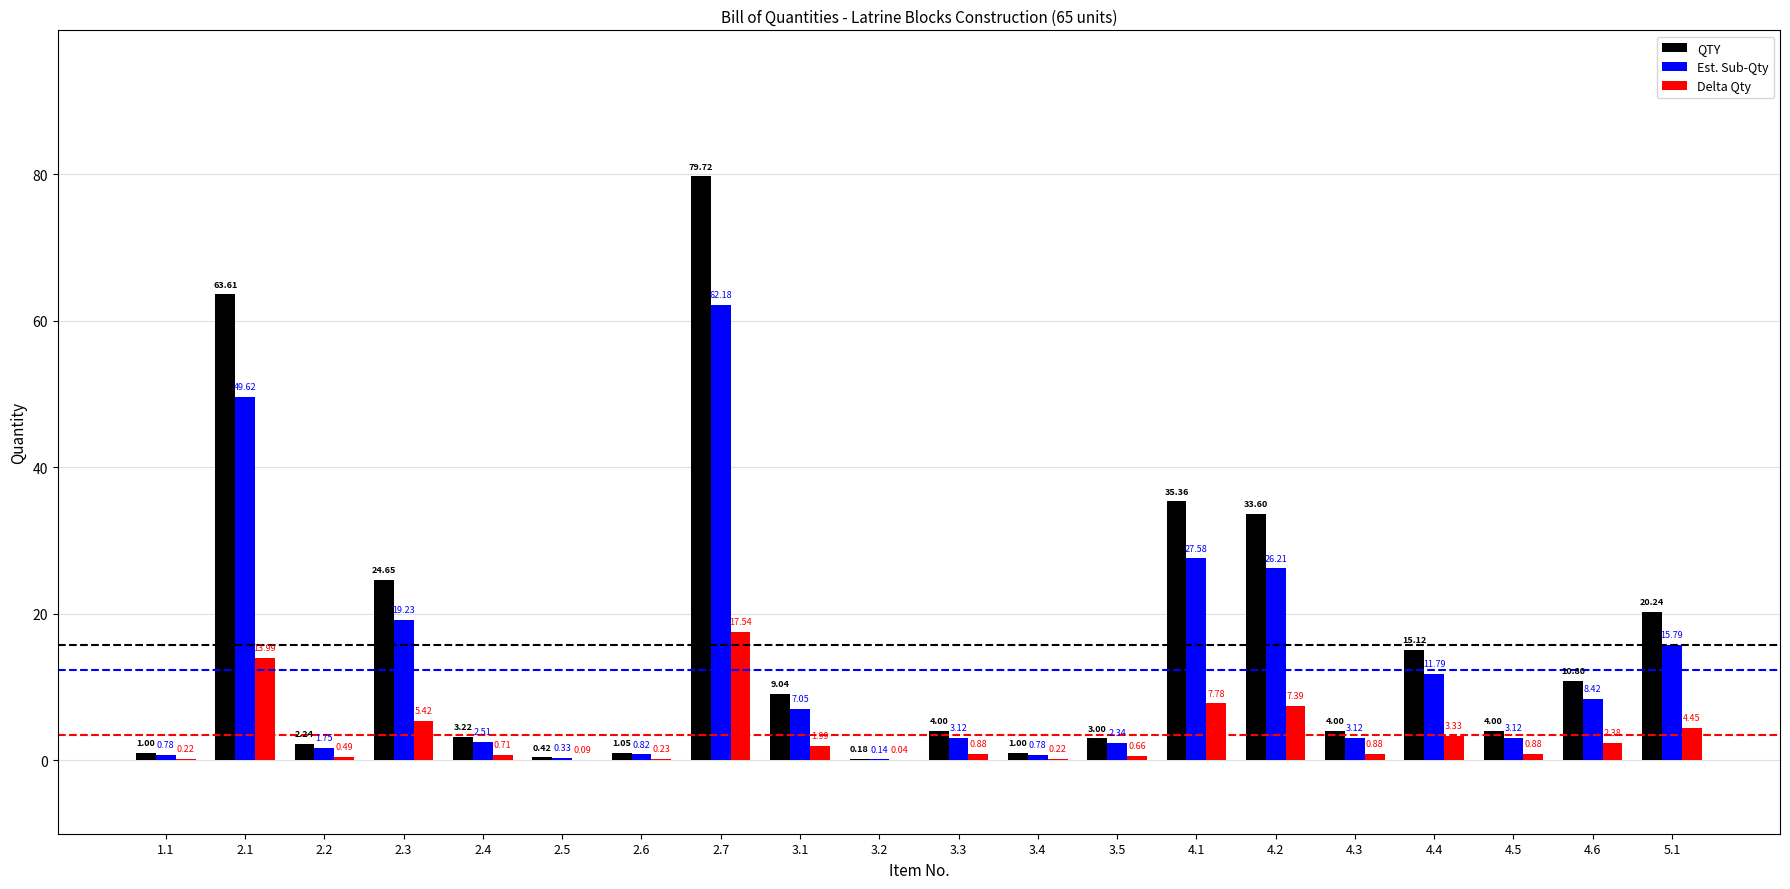

The Est. Sub-Qty series shows 7.2 at 2.3. True or false?

False